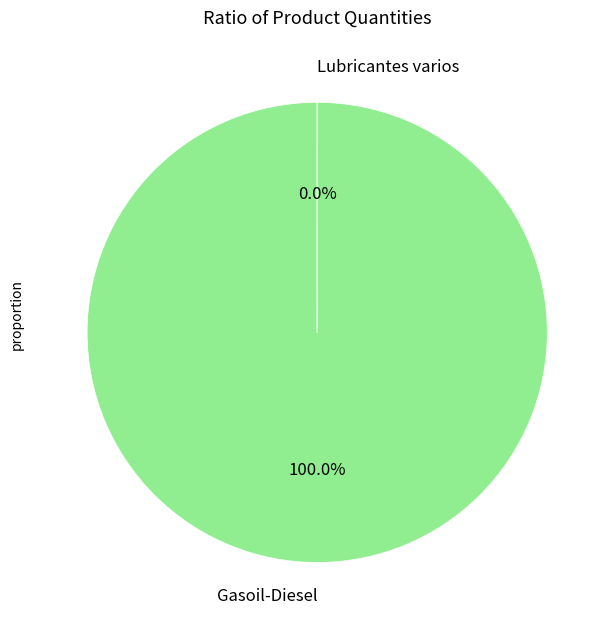

Which category has the smallest portion of the pie?

Lubricantes varios